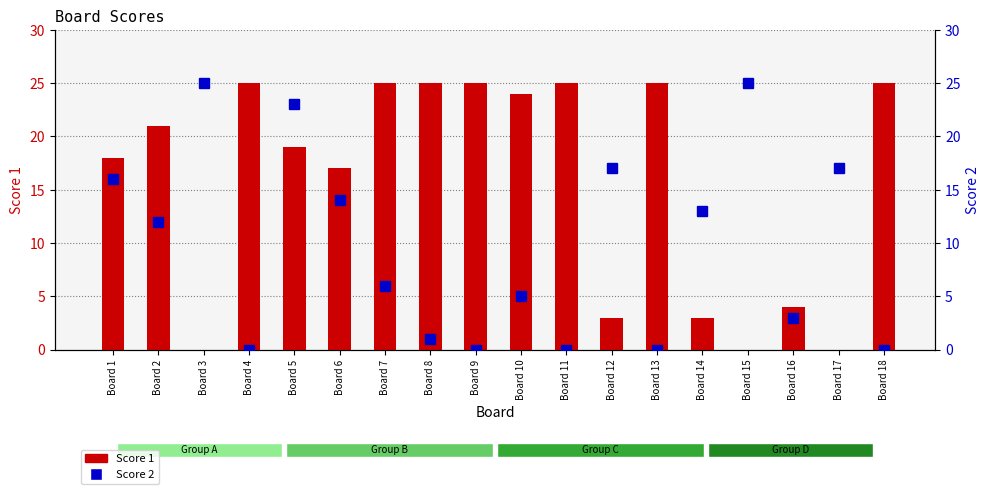

How many values in the Score 2 series exceed 12?

8